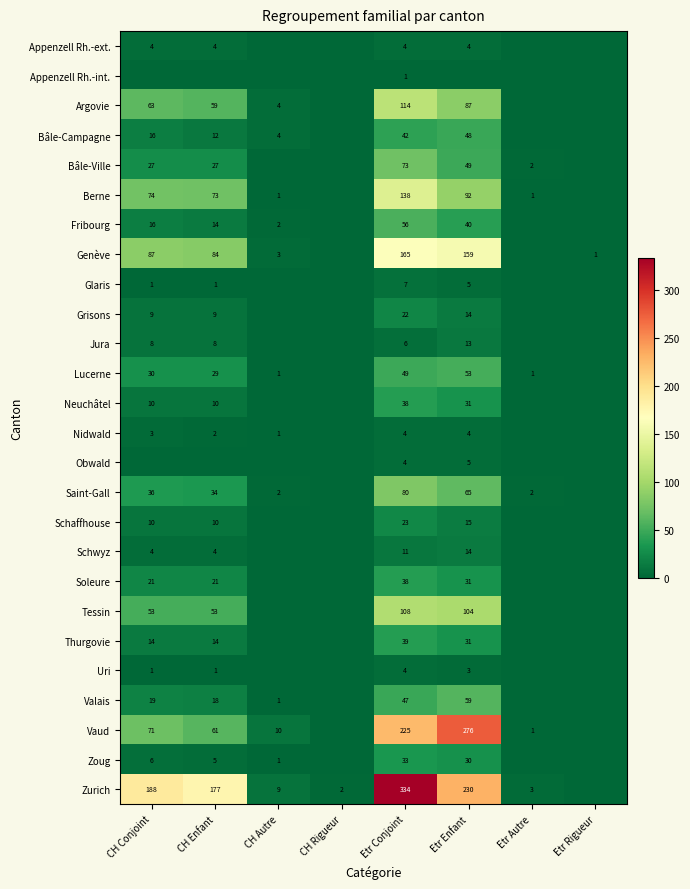

What is the sum of the Fribourg values at CH Enfant and Etr Enfant?

54